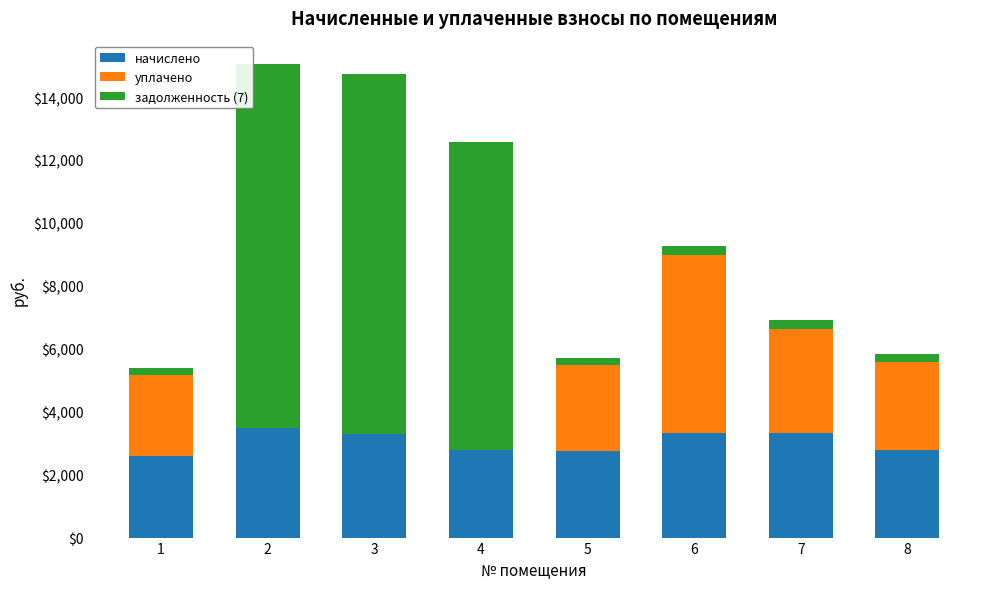

What is the maximum value for начислено?

3496.6